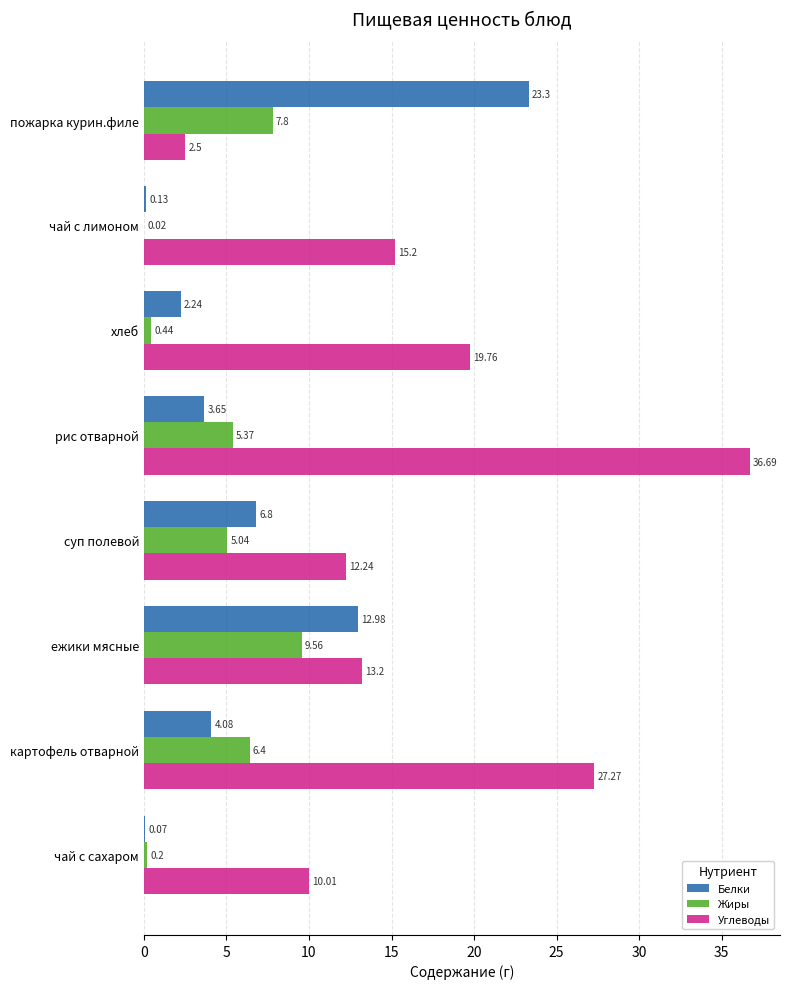

At which category is the sum across all series the highest?

рис отварной